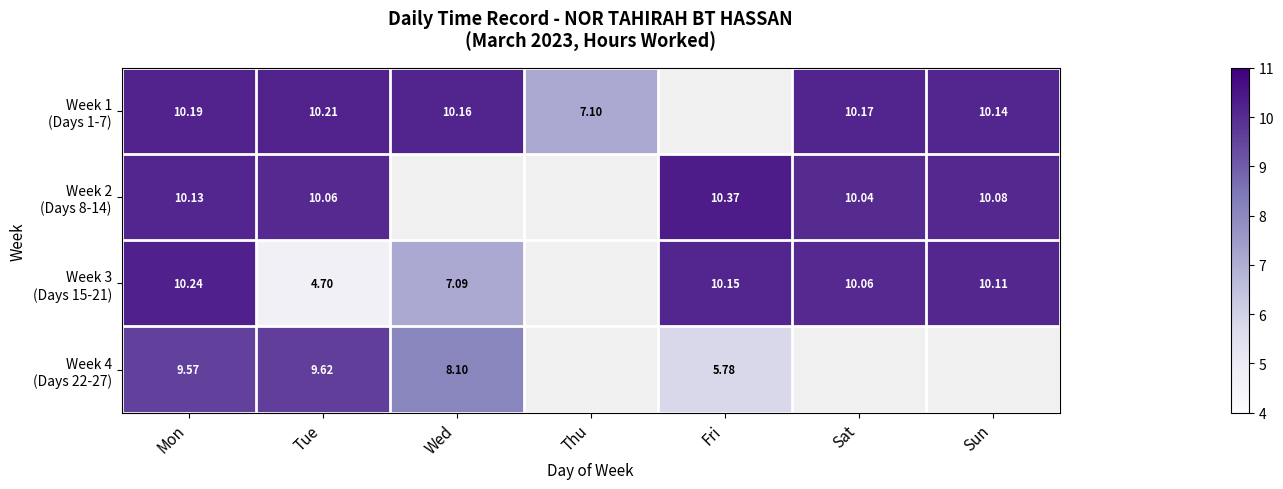

What is the smallest value displayed?

4.7